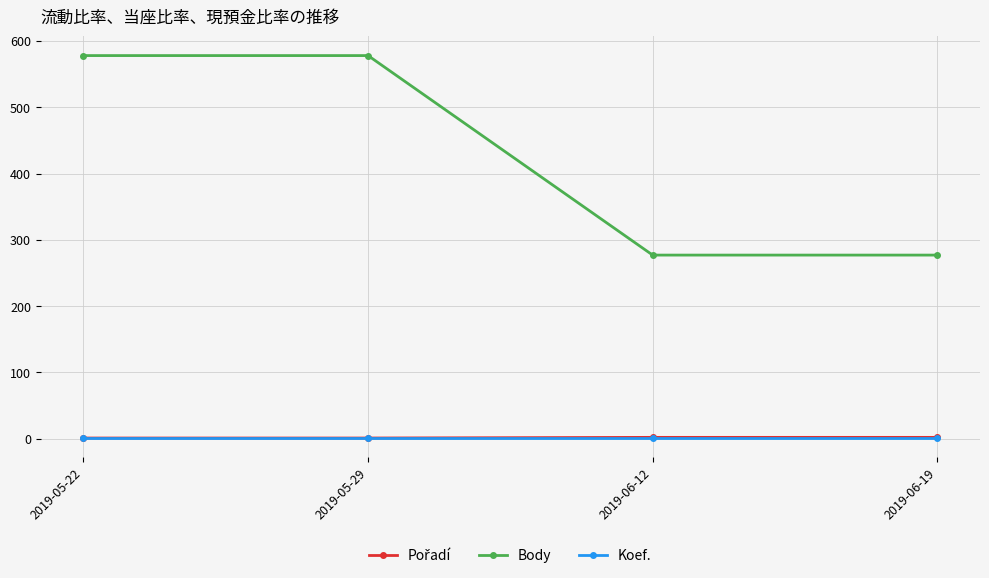

Is it true that Koef. equals 1 at 2019-06-19?

True